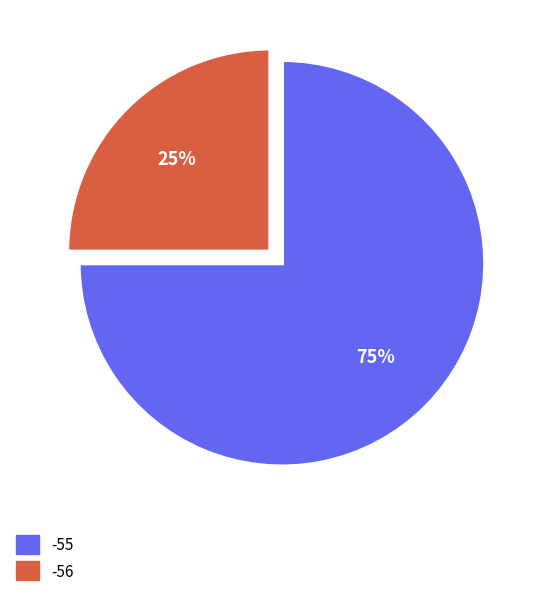

To the nearest percent, what is the average slice percentage?

50%